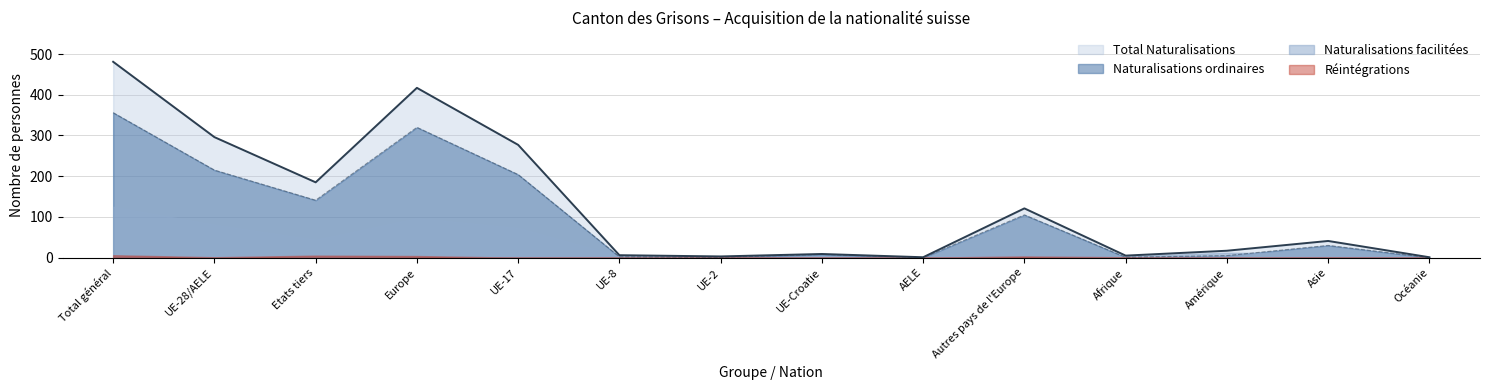

At which category is the sum across all series the highest?

Total général